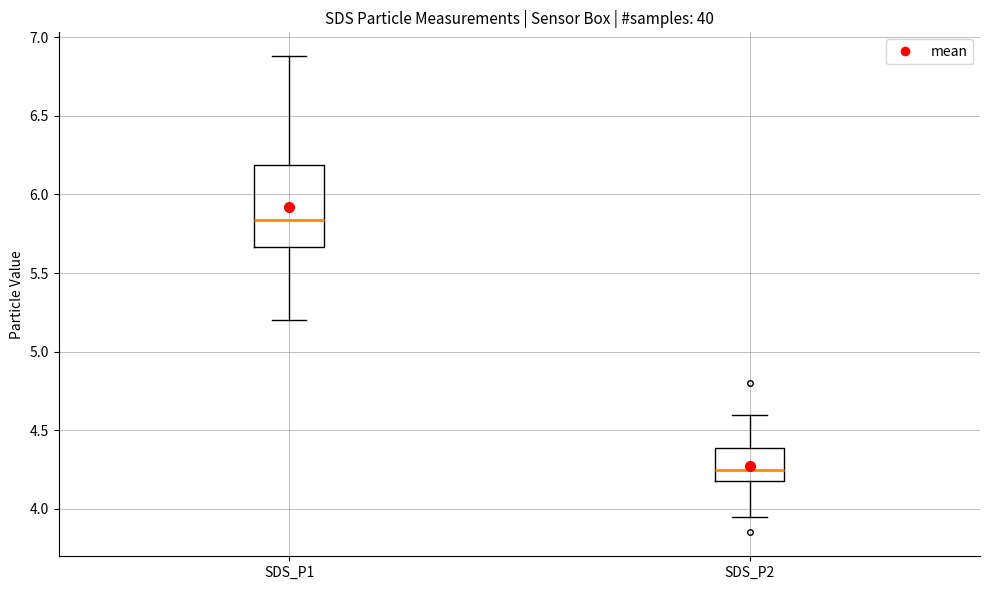

Which box has the highest median line?

SDS_P1